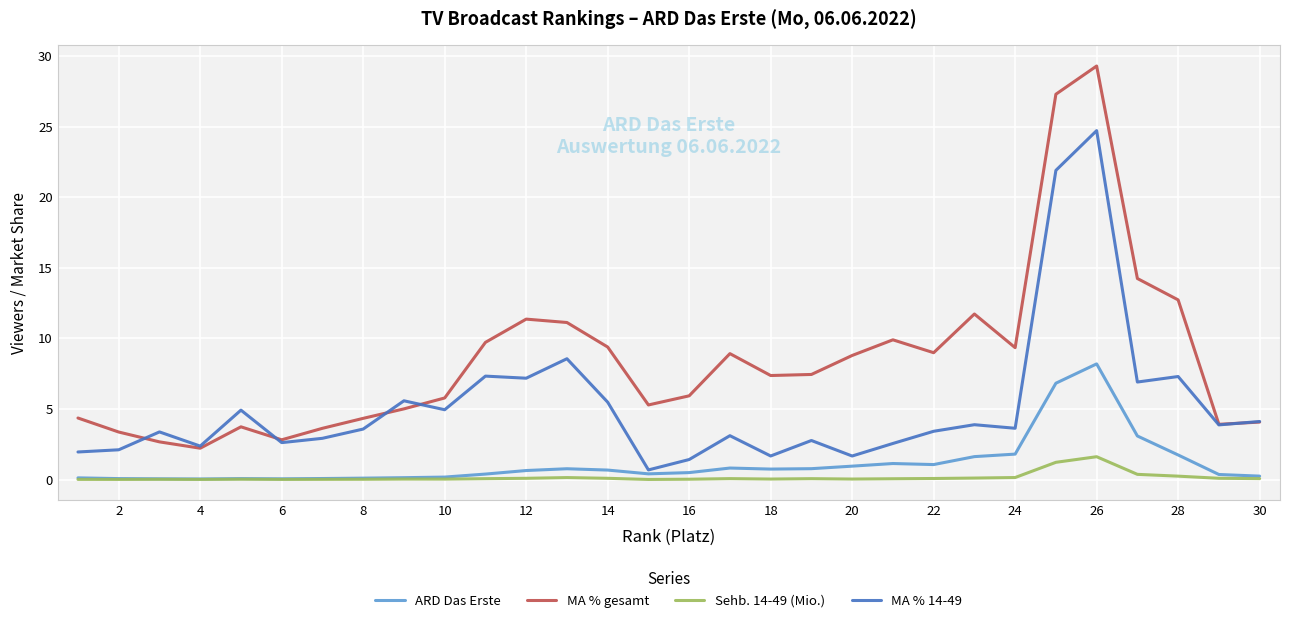

True or false: Sehb. 14-49 (Mio.) and MA % 14-49 intersect in this chart.

False